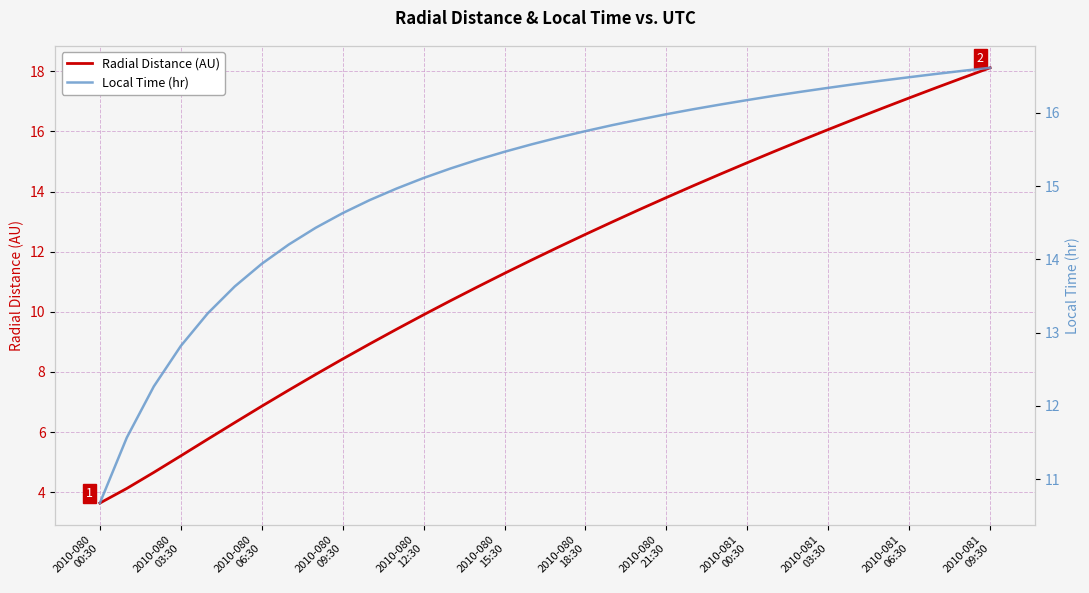

What is the minimum value for Radial Distance (AU)?

3.6